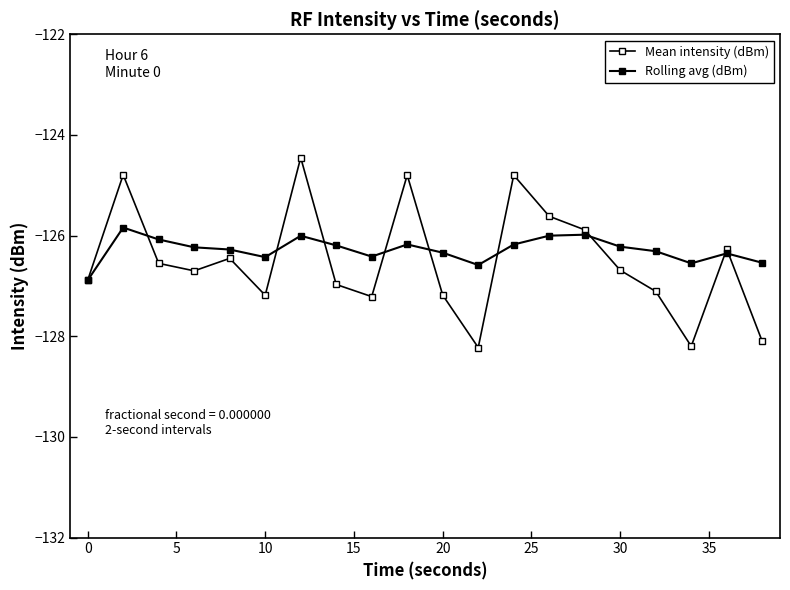

What is the difference between the maximum and second lowest values in the Rolling avg (dBm) series?

0.7